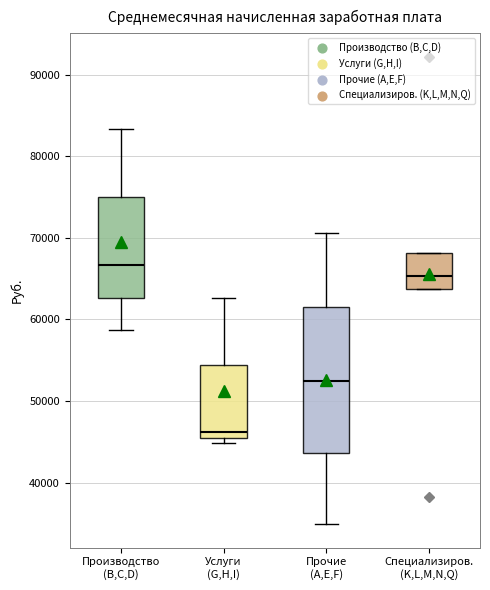

Reading left to right, transcribe this box plot: for each box, give where its median line is, the range the box spans, and where its two whiskers end, as read against the y-axis. The values are not printed on the chart, so give them approximately, as read against the axis.

Производство (B,C,D): median 67000, box 63000 to 75000, whiskers 59000 to 83000
Услуги (G,H,I): median 46000, box 45000 to 54000, whiskers 45000 (just below the box's lower edge) to 63000
Прочие (A,E,F): median 52000, box 44000 to 61000, whiskers 35000 to 71000
Специализиров. (K,L,M,N,Q): median 65000, box 64000 to 68000, whiskers 64000 to 68000